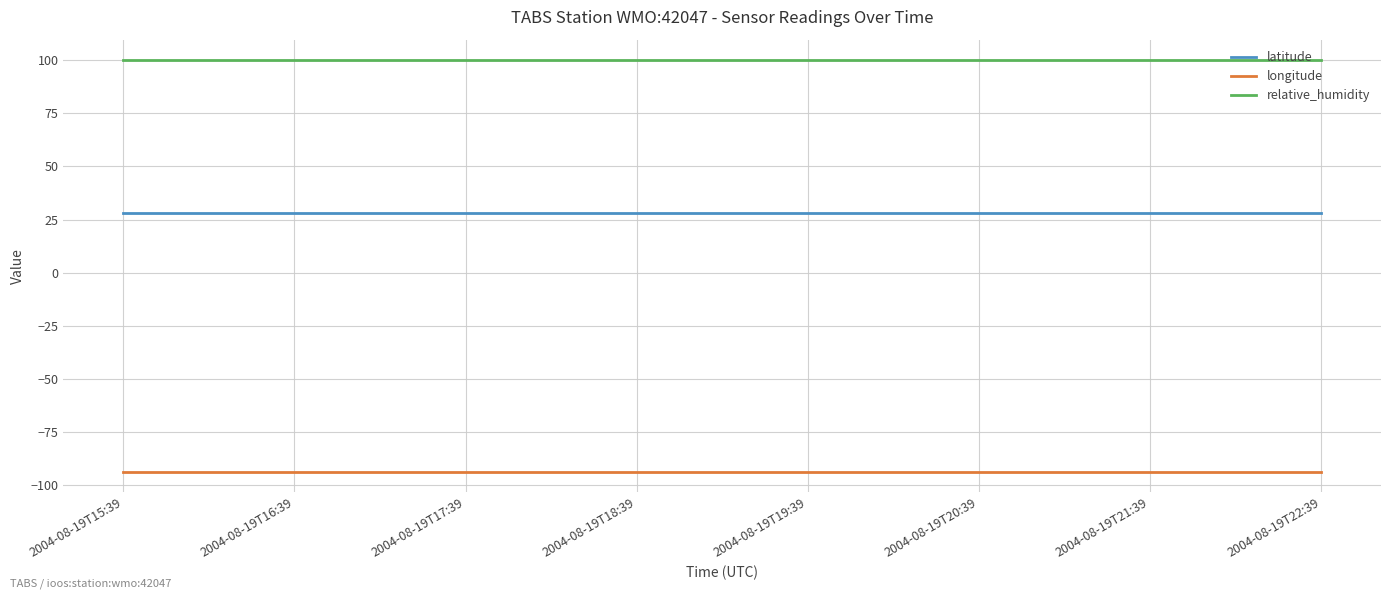

What is the greatest value displayed?

100.0